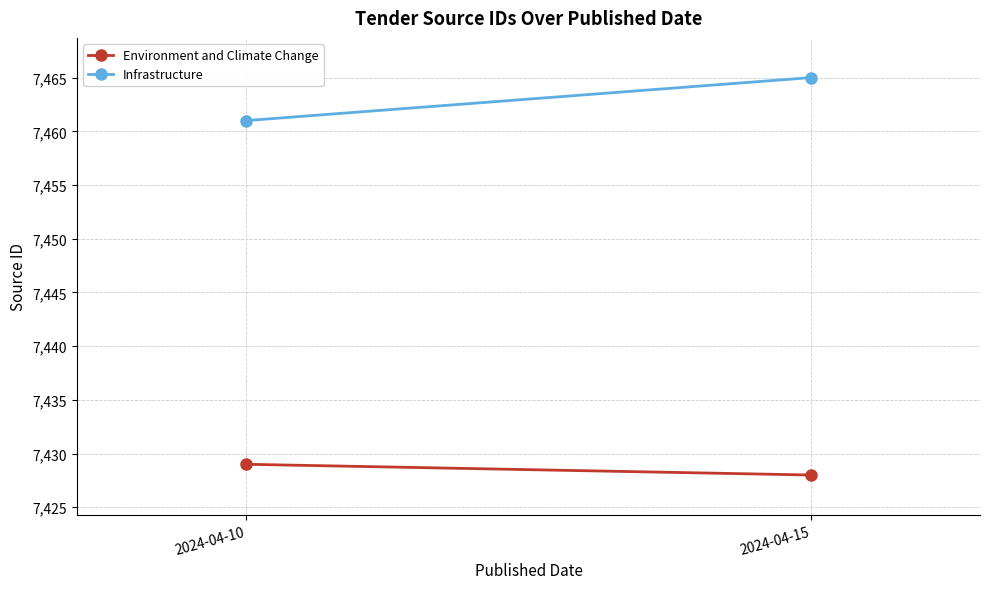

Which series has the largest total across all categories?

Infrastructure